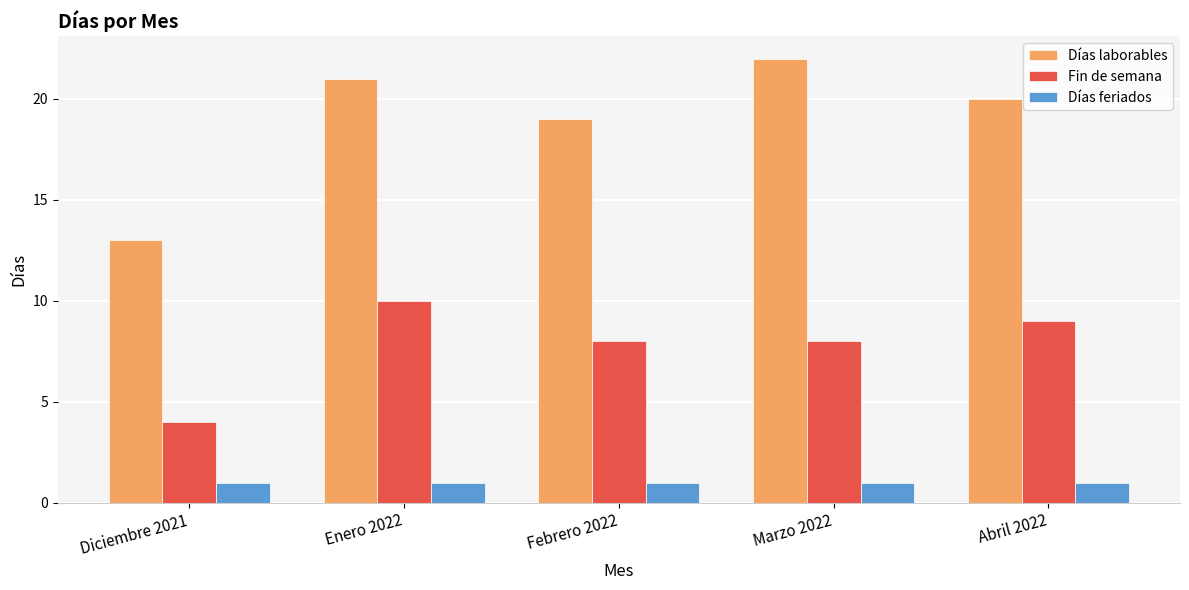

Between Febrero 2022 and Marzo 2022, which series saw the biggest shift?

Días laborables